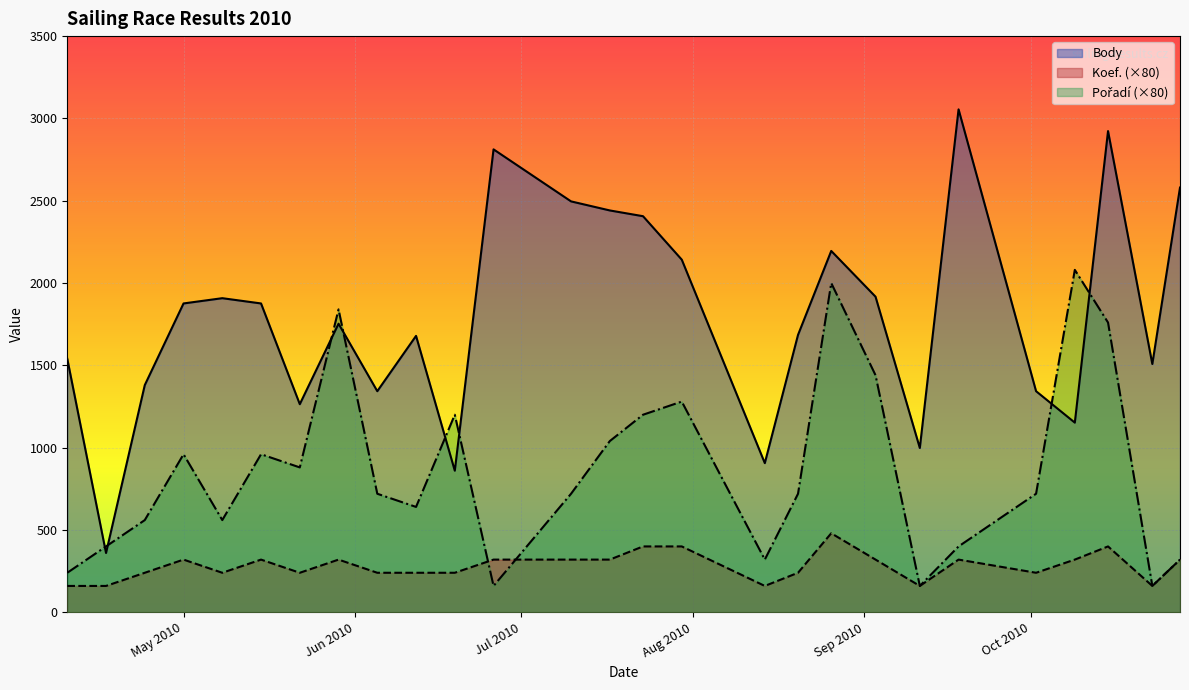

Reading left to right, extract all data points from this chart.

Body: 1540	360	1380	1876	1908	1876	1264	1753	1343	1679	860	2812	2496	2441	2406	2142	906	1685	2195	1917	998	3055	1343	1152	2923	1508	2580
Koef.: 160	160	240	320	240	320	240	320	240	240	240	320	320	320	400	400	160	240	480	320	160	320	240	320	400	160	320
Pořadí: 240	400	560	960	560	960	880	1840	720	640	1200	160	720	1040	1200	1280	320	720	2000	1440	160	400	720	2080	1760	160	320